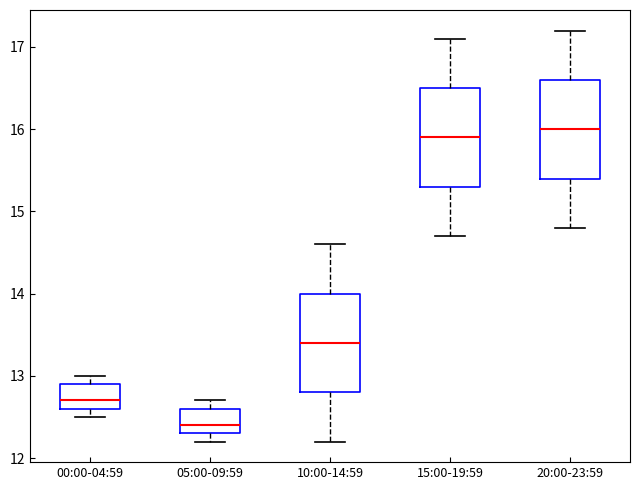

Which box has the lowest median line?

05:00-09:59